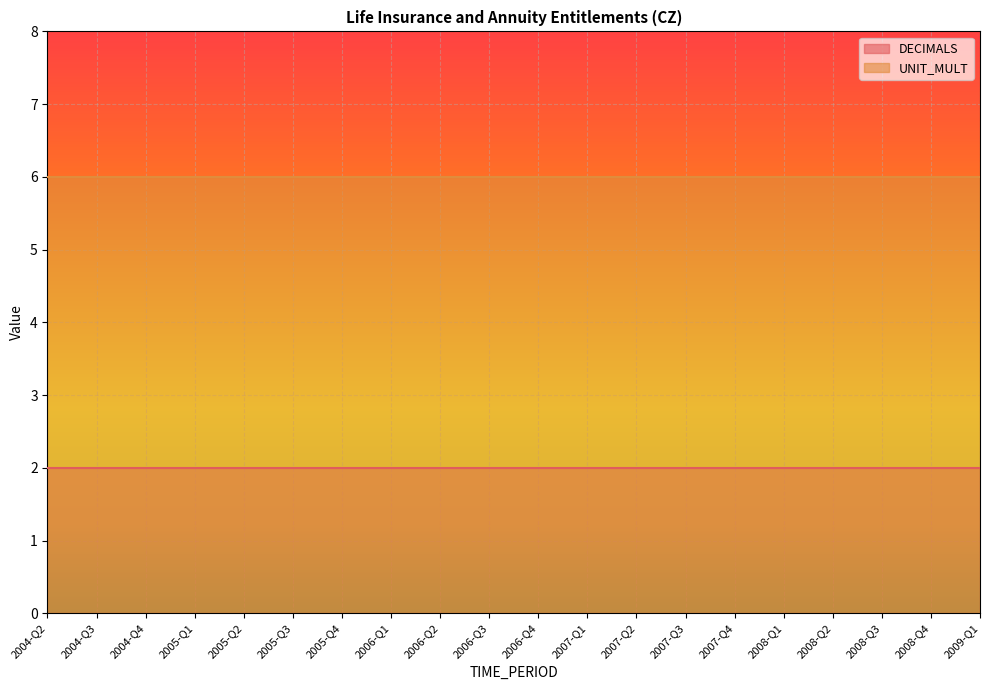

Between 2009-Q1 and 2005-Q1, which is larger?

2009-Q1